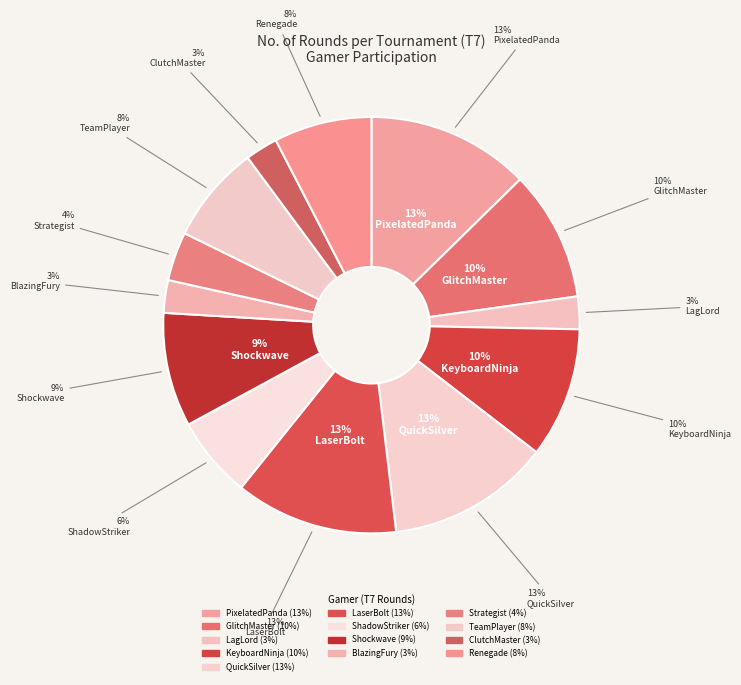

How much of the chart is everything except ClutchMaster?

97.5%